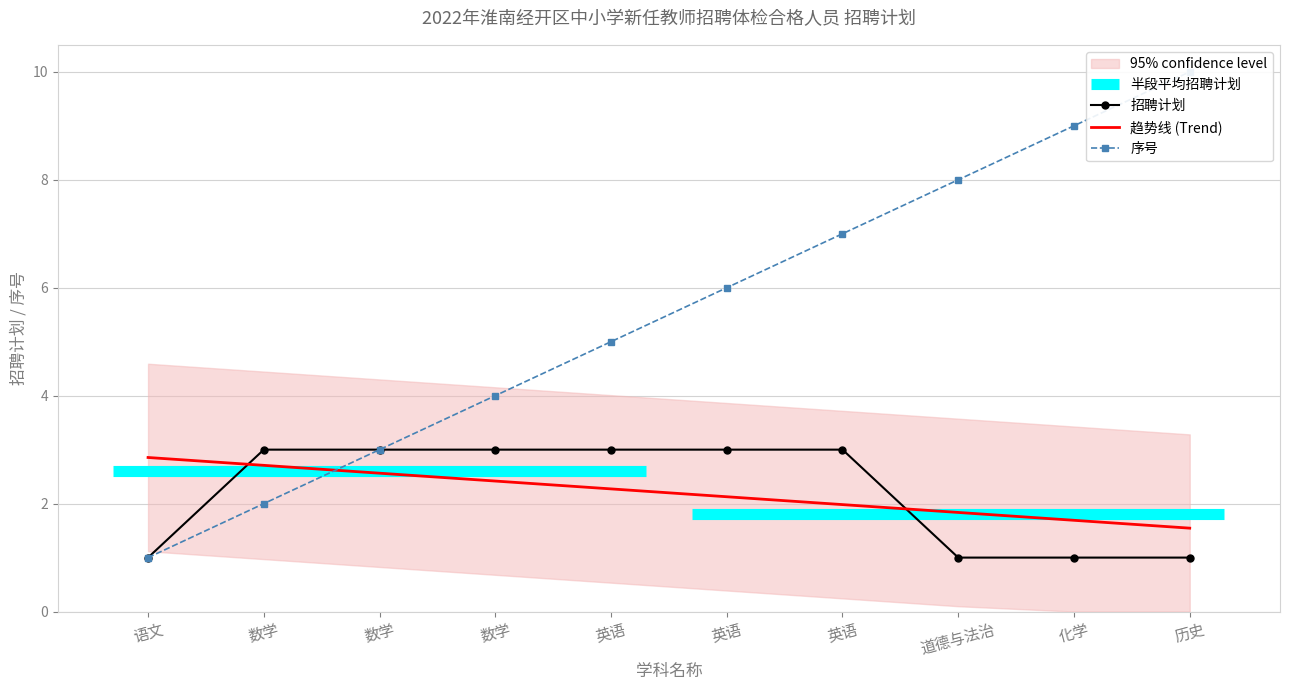

Where do 招聘计划 and 趋势线 (Trend) first cross each other?

语文 and 数学